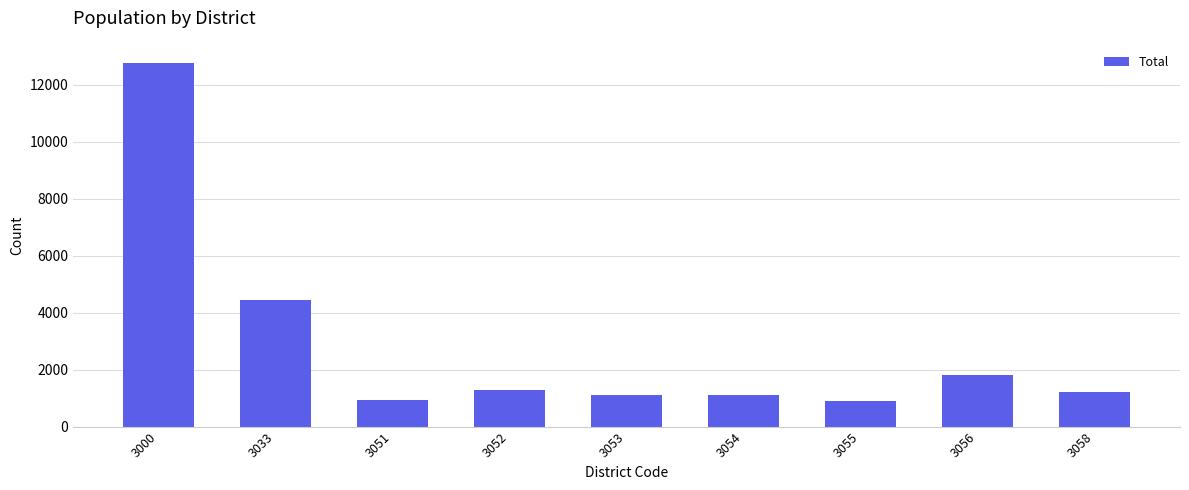

Is it true that the value at 3053 is 1111?

True